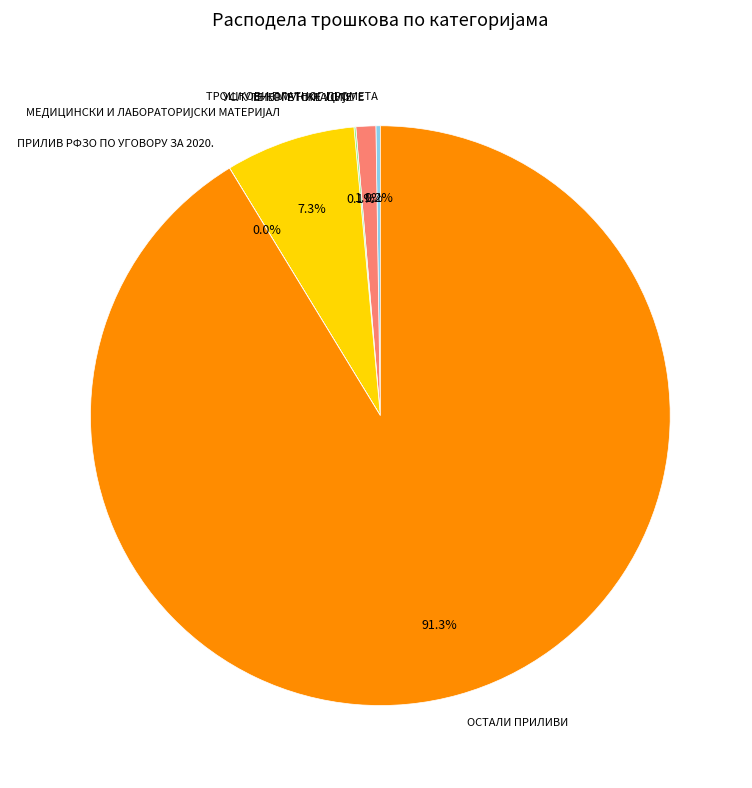

What is the largest slice in the pie chart?

ОСТАЛИ ПРИЛИВИ